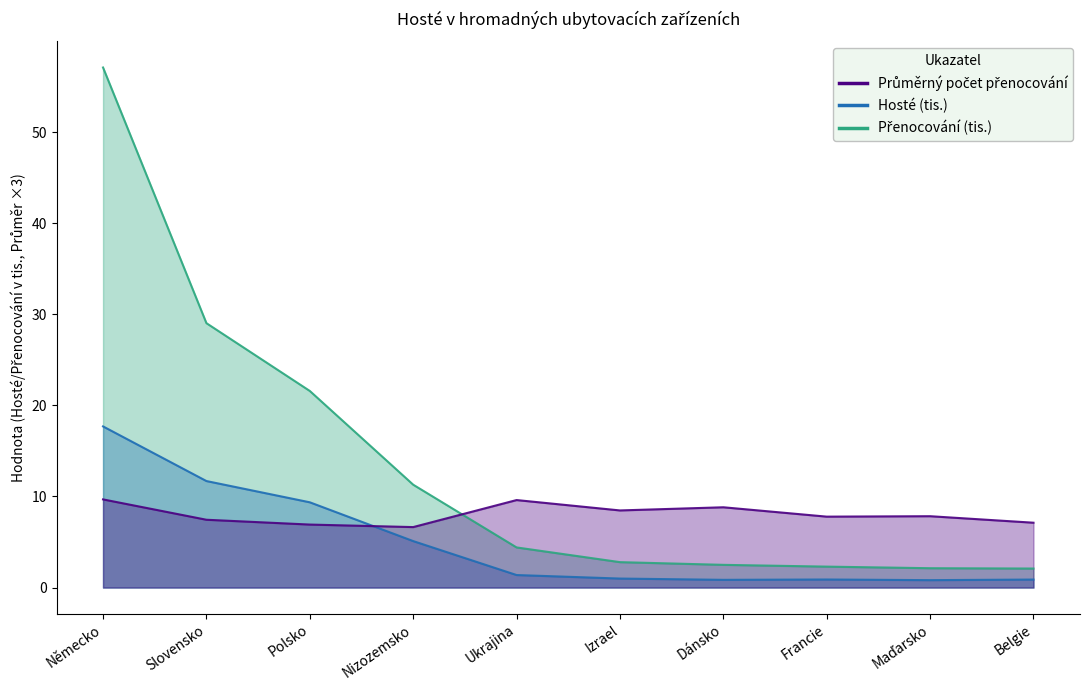

True or false: Přenocování has a value of 57.1 at Německo.

True